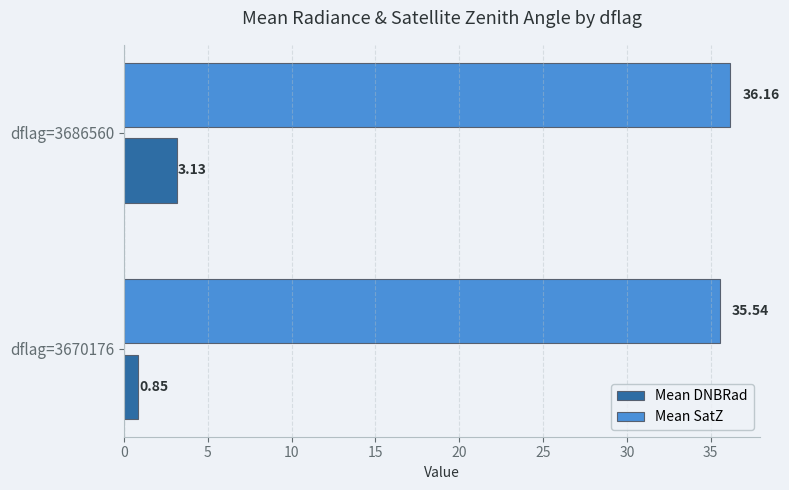

What is the difference between the Mean DNBRad values at dflag=3670176 and dflag=3686560?

2.3